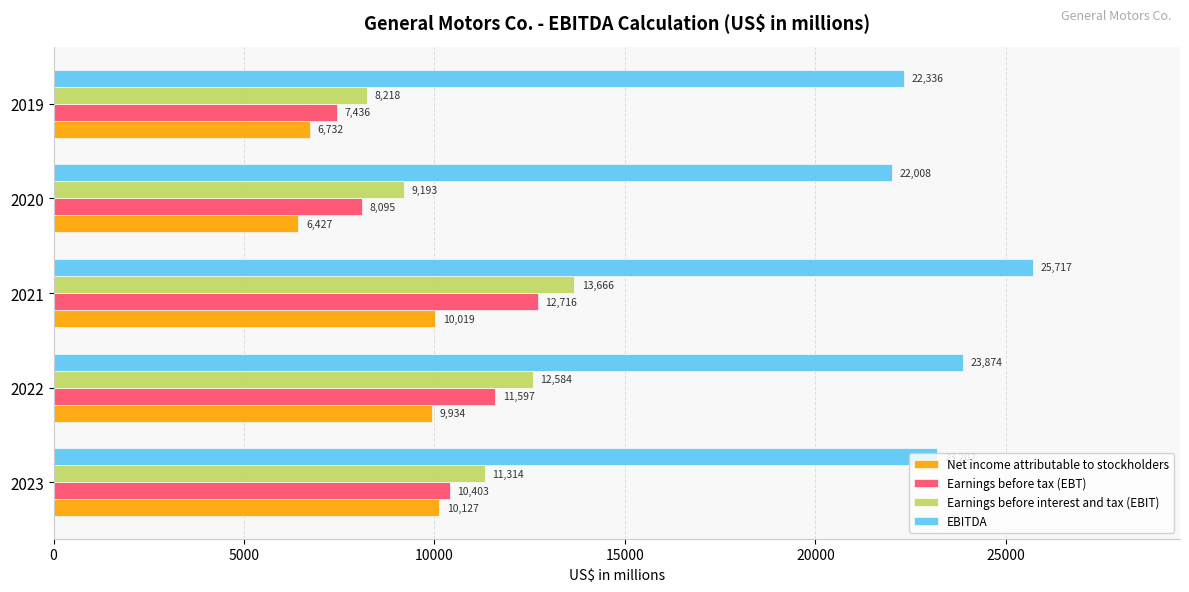

How many series are shown in this chart?

4